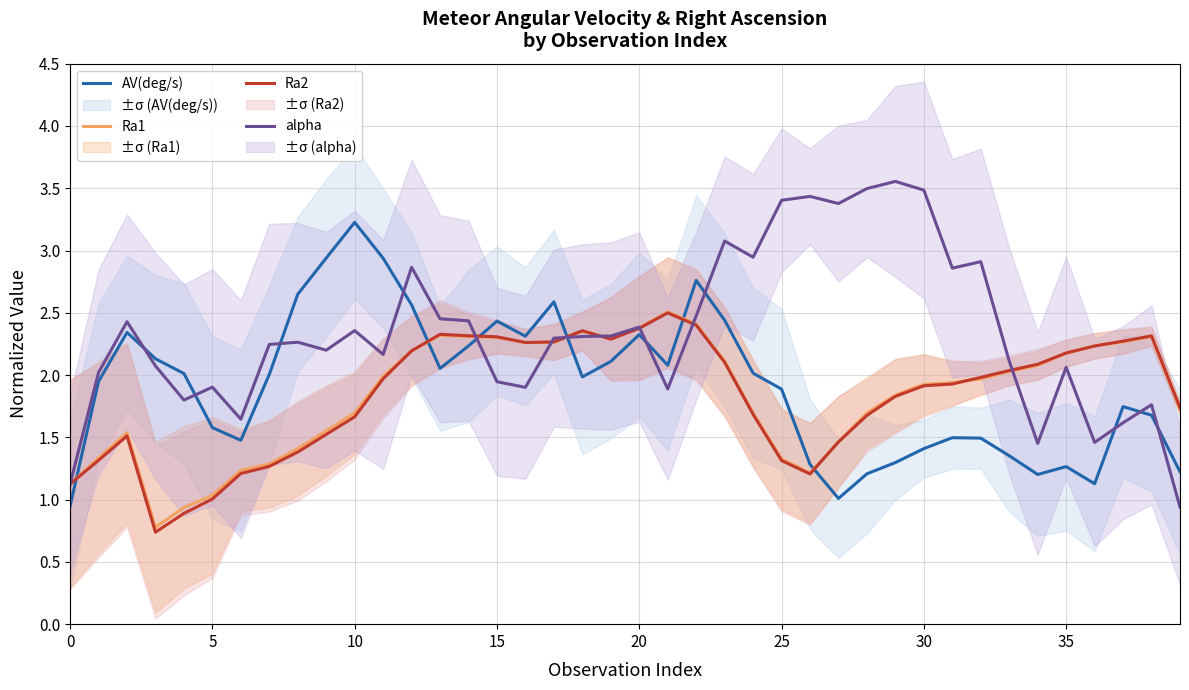

Reading left to right, extract all data points from this chart.

AV(deg/s): 0.9	1.9	2.3	2.1	2.0	1.6	1.5	2.0	2.6	2.9	3.2	2.9	2.6	2.1	2.2	2.4	2.3	2.6	2.0	2.1	2.3	2.1	2.8	2.4	2.0	1.9	1.3	1.0	1.2	1.3	1.4	1.5	1.5	1.4	1.2	1.3	1.1	1.7	1.7	1.2
Ra1: 1.1	1.3	1.5	0.8	0.9	1.0	1.2	1.3	1.4	1.6	1.7	2.0	2.2	2.3	2.3	2.3	2.3	2.3	2.4	2.3	2.4	2.5	2.4	2.1	1.7	1.3	1.2	1.5	1.7	1.8	1.9	1.9	2.0	2.0	2.1	2.2	2.2	2.3	2.3	1.7
Ra2: 1.1	1.3	1.5	0.7	0.9	1.0	1.2	1.3	1.4	1.5	1.7	2.0	2.2	2.3	2.3	2.3	2.3	2.3	2.4	2.3	2.4	2.5	2.4	2.1	1.7	1.3	1.2	1.5	1.7	1.8	1.9	1.9	2.0	2.0	2.1	2.2	2.2	2.3	2.3	1.7
alpha: 1.1	2.0	2.4	2.1	1.8	1.9	1.6	2.2	2.3	2.2	2.4	2.2	2.9	2.5	2.4	1.9	1.9	2.3	2.3	2.3	2.4	1.9	2.5	3.1	2.9	3.4	3.4	3.4	3.5	3.6	3.5	2.9	2.9	2.1	1.5	2.1	1.5	1.6	1.8	0.9